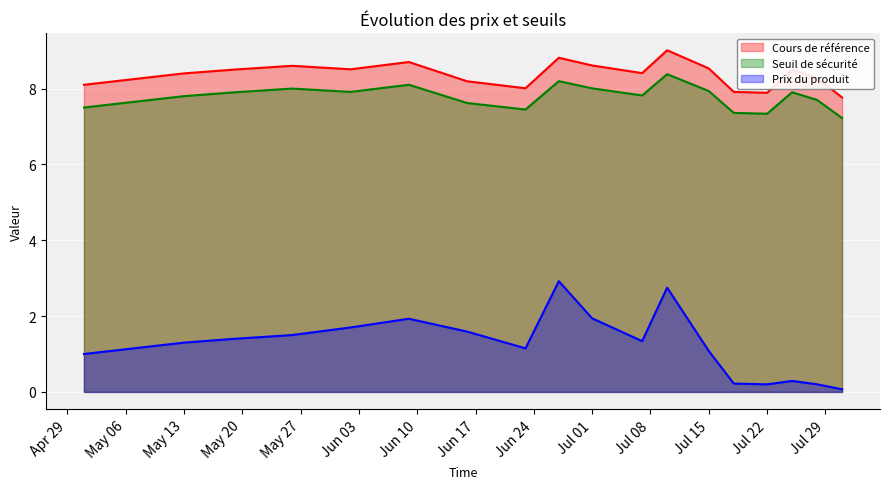

Rank the series by their maximum value, from lowest to highest.

Prix du produit, Seuil de sécurité, Cours de référence